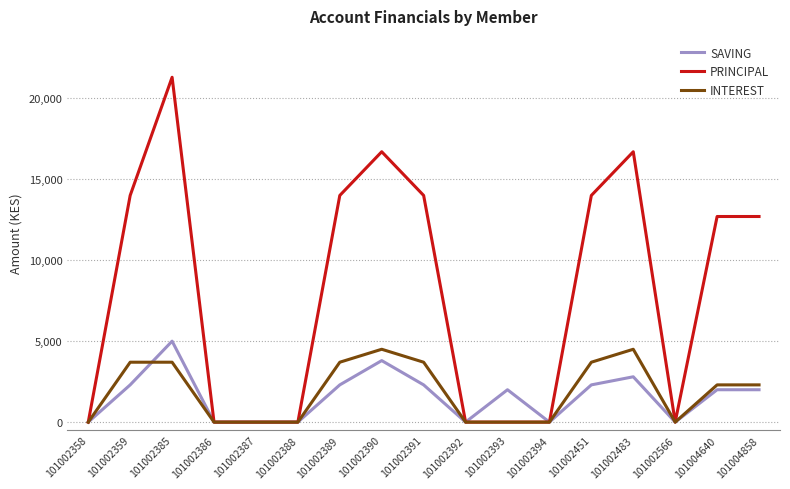

Which series has the largest total across all categories?

PRINCIPAL